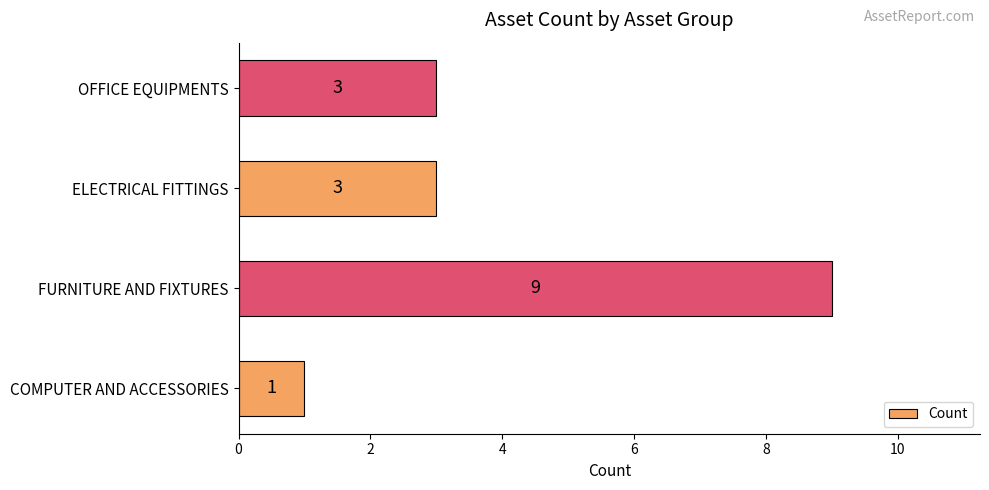

Reading bottom to top, transcribe all the data shown in this chart.

1	9	3	3